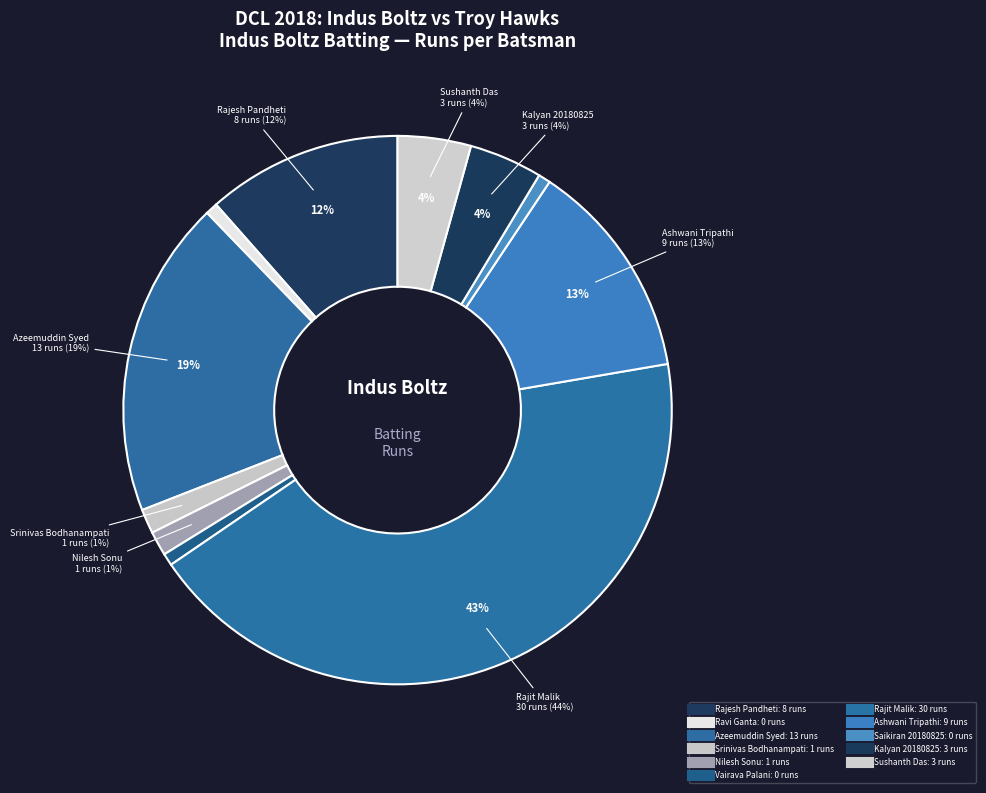

Rank the categories by value from lowest to highest.

Ravi Ganta, Vairava Palani, Saikiran 20180825, Srinivas Bodhanampati, Nilesh Sonu, Kalyan 20180825, Sushanth Das, Rajesh Pandheti, Ashwani Tripathi, Azeemuddin Syed, Rajit Malik